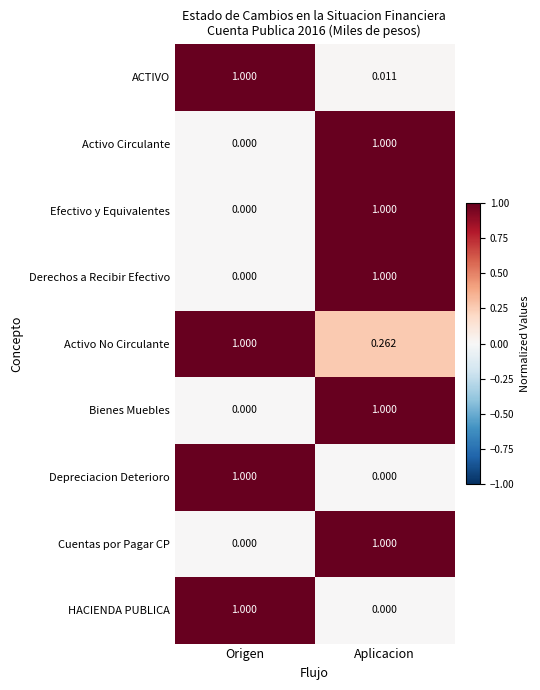

Rank the categories by Efectivo y Equivalentes value from lowest to highest.

Origen, Aplicacion